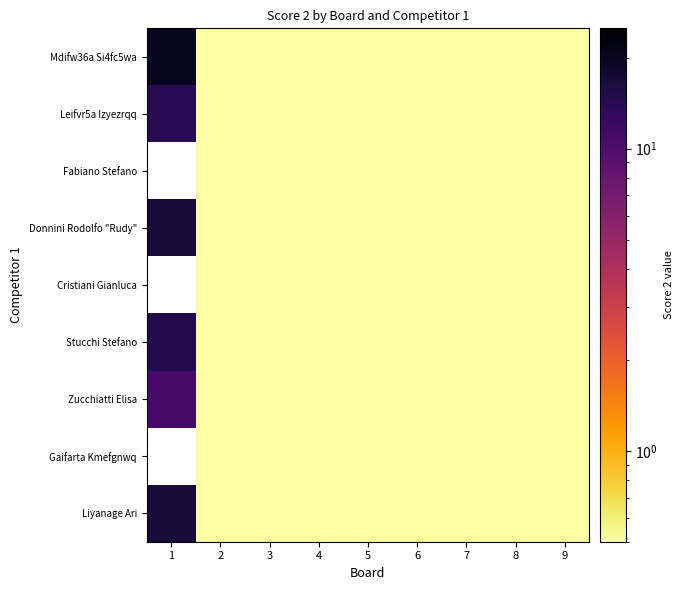

At which category is the sum across all series the highest?

2